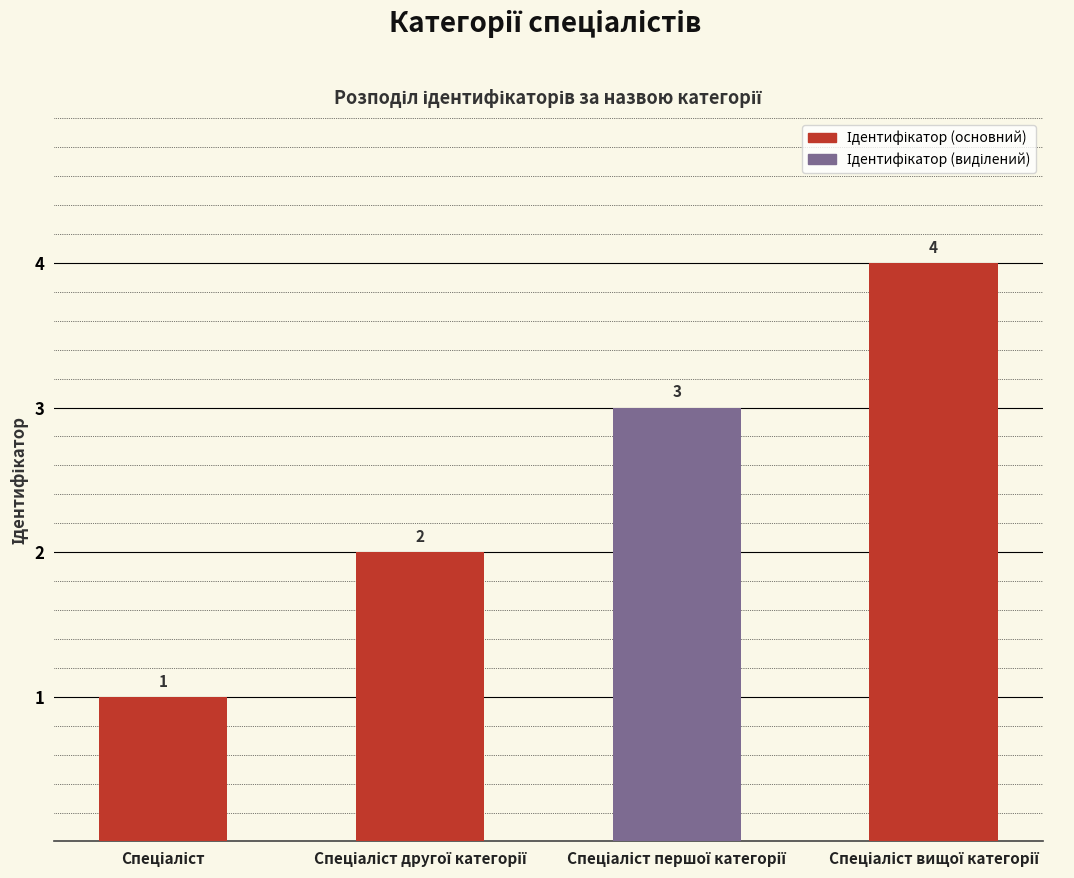

How many series are shown in this chart?

1